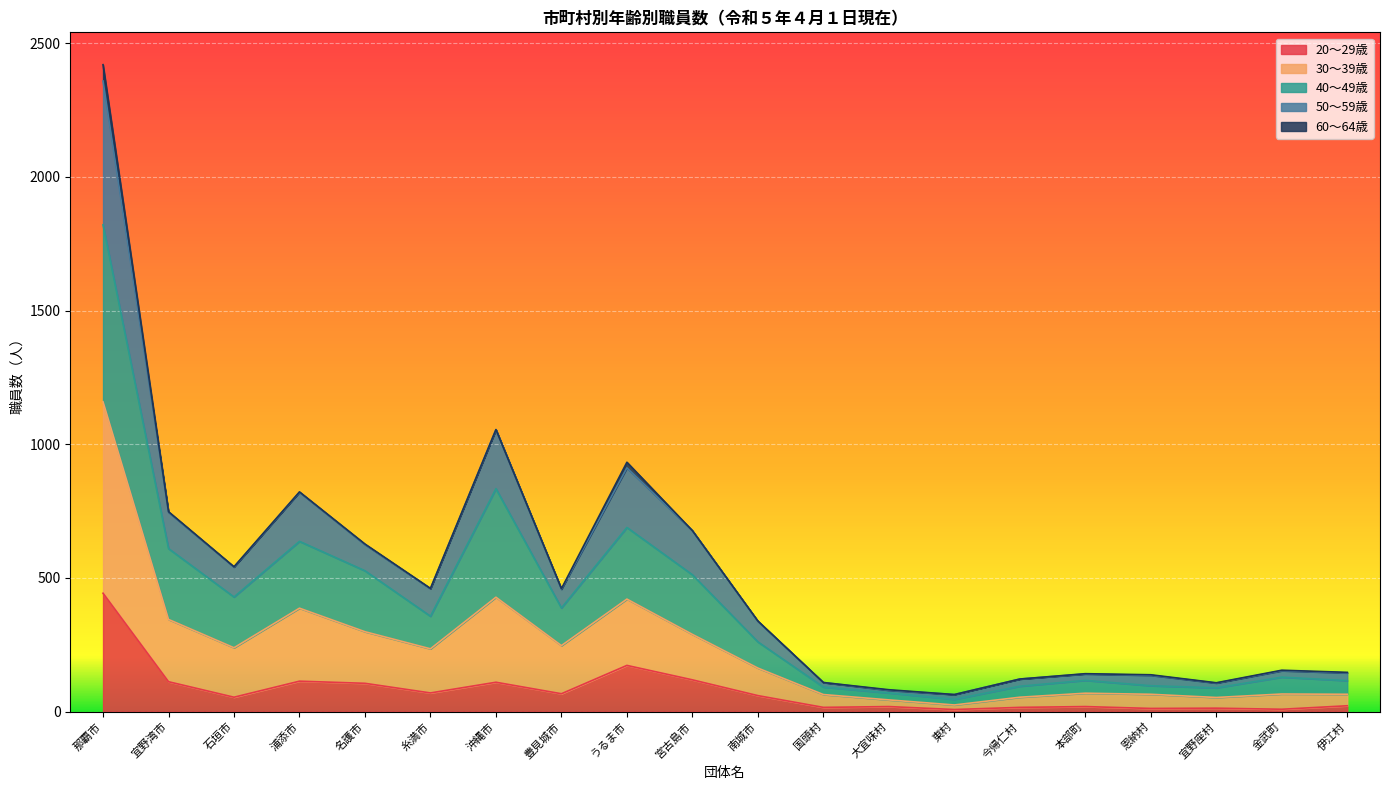

At which category is the sum across all series the highest?

那覇市